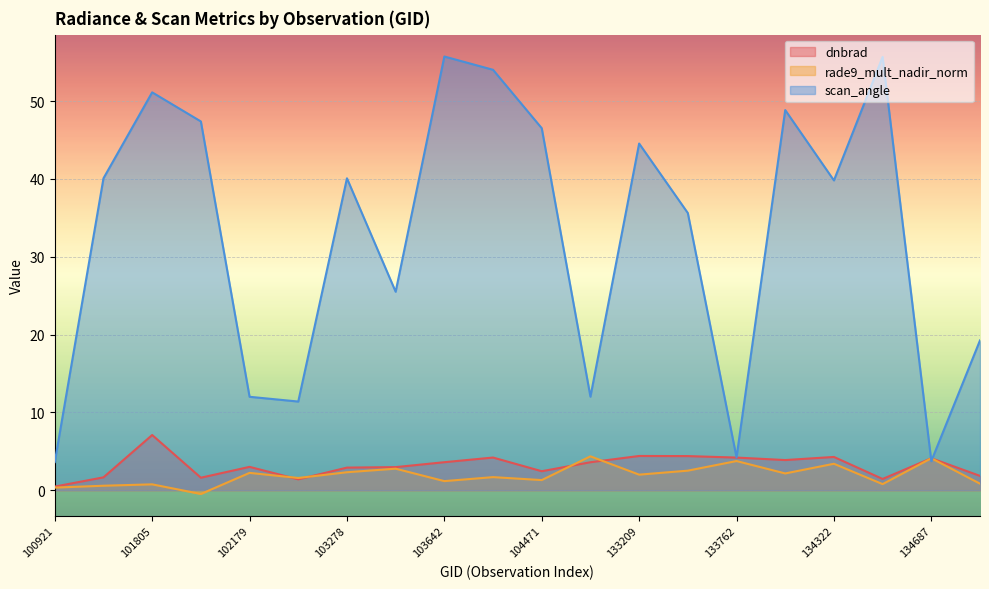

Which has a higher value, 133404 or 101805?

101805